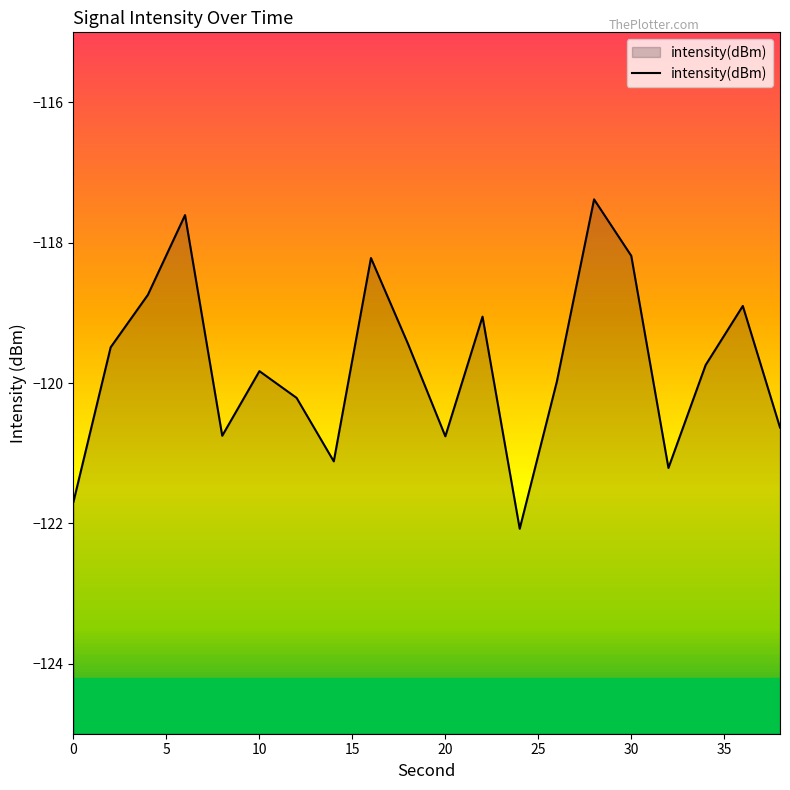

What is the smallest value displayed?

-122.1